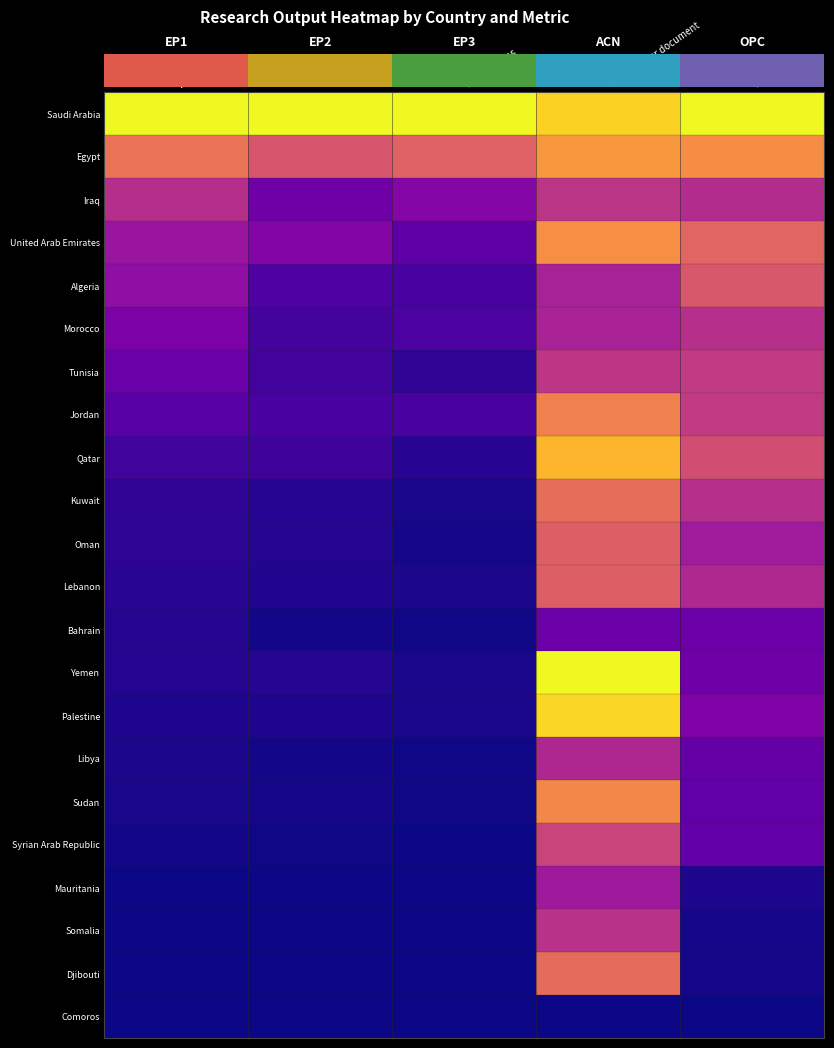

List the series in order of their peak value, highest first.

Saudi Arabia, Yemen, Palestine, Qatar, Egypt, United Arab Emirates, Sudan, Jordan, Kuwait, Djibouti, Lebanon, Oman, Algeria, Syrian Arab Republic, Tunisia, Iraq, Somalia, Morocco, Libya, Mauritania, Bahrain, Comoros